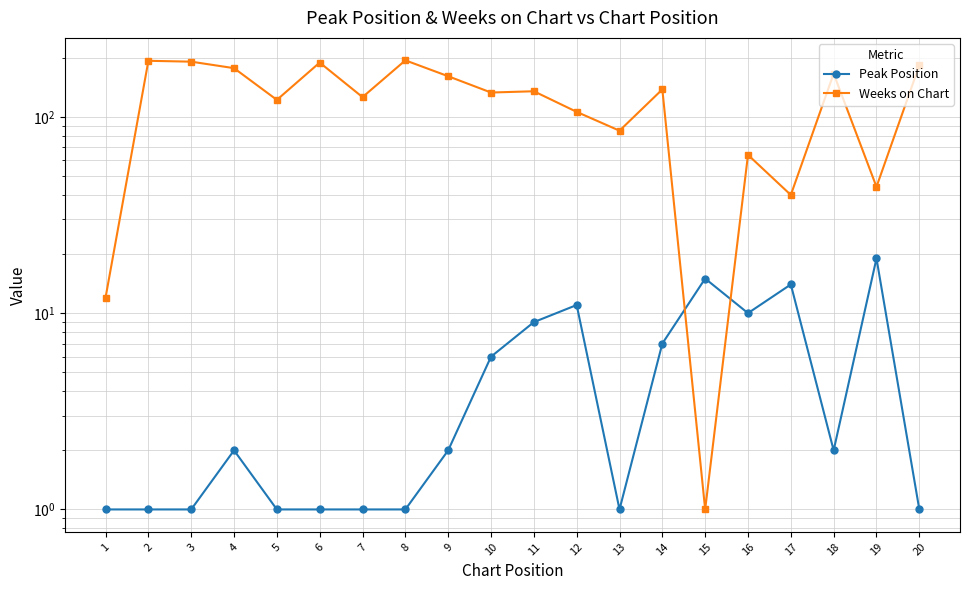

Reading left to right, list all the values displayed in this chart.

Peak Position: 1=1	2=1	3=1	4=2	5=1	6=1	7=1	8=1	9=2	10=6	11=9	12=11	13=1	14=7	15=15	16=10	17=14	18=2	19=19	20=1
Weeks on Chart: 1=12	2=193	3=191	4=177	5=122	6=189	7=126	8=194	9=161	10=133	11=135	12=106	13=85	14=138	15=1	16=64	17=40	18=166	19=44	20=183